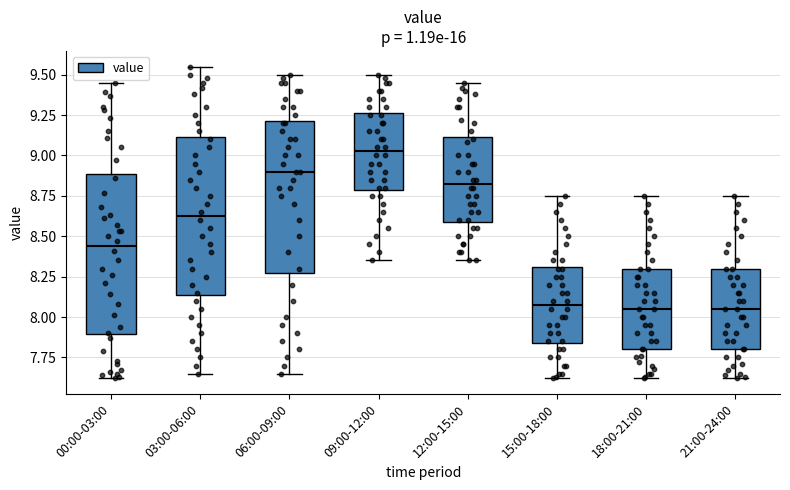

Which box's median line is the highest?

09:00-12:00